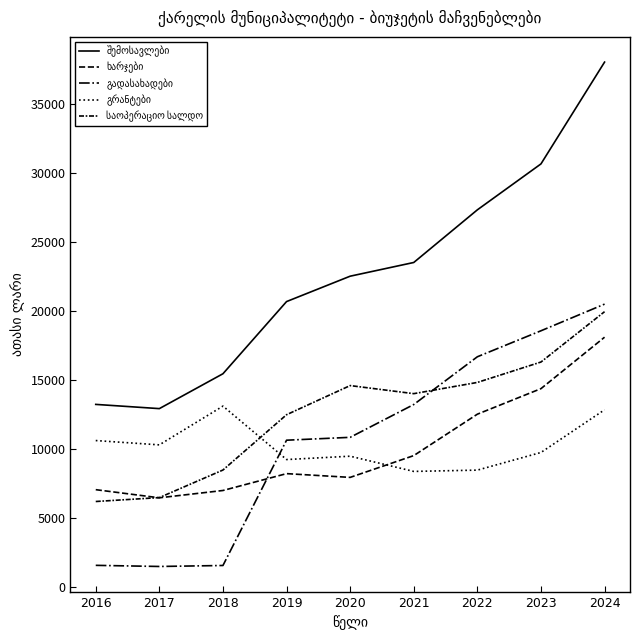

How many series are shown in this chart?

5